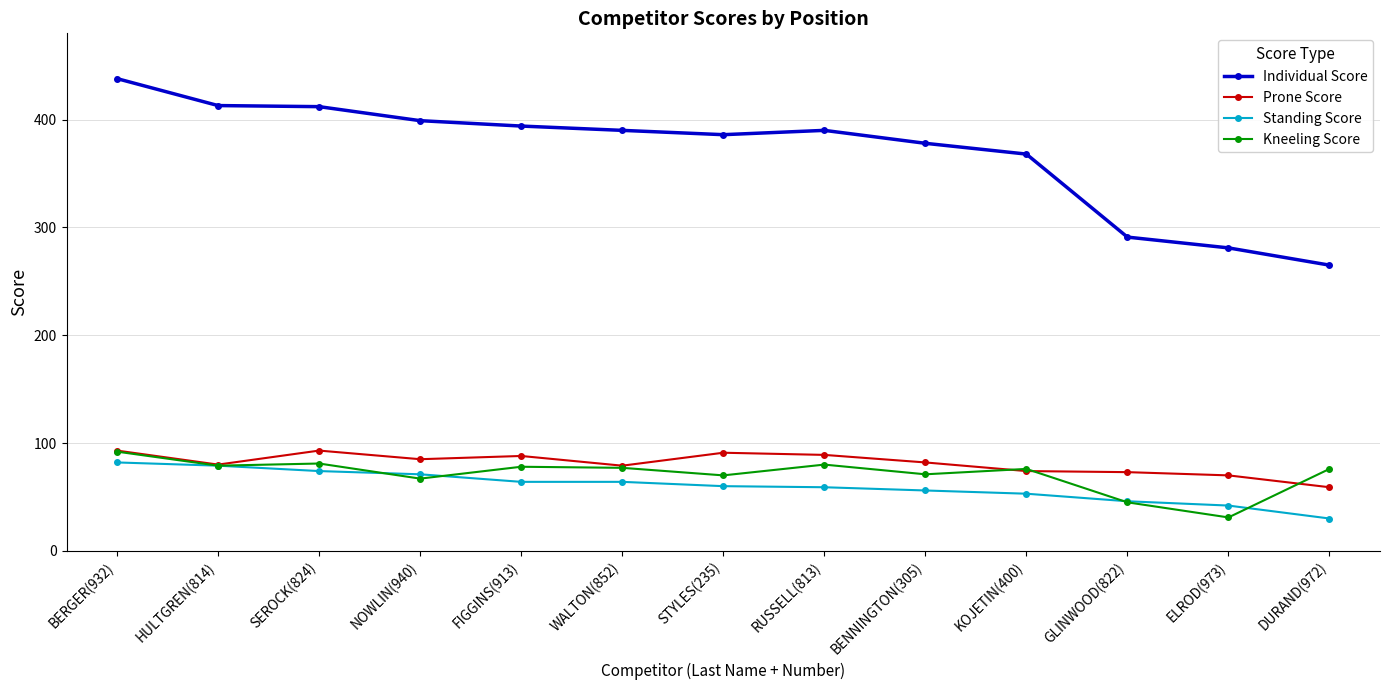

What is the smallest value displayed?

30